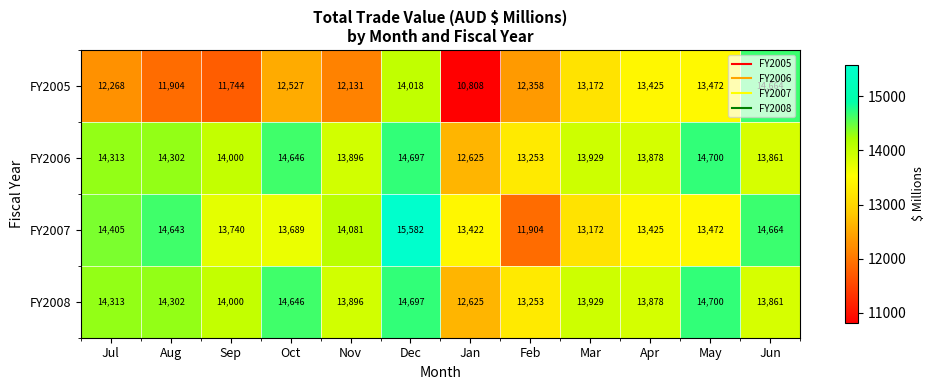

Is it true that FY2005 equals 14018 at Dec?

True